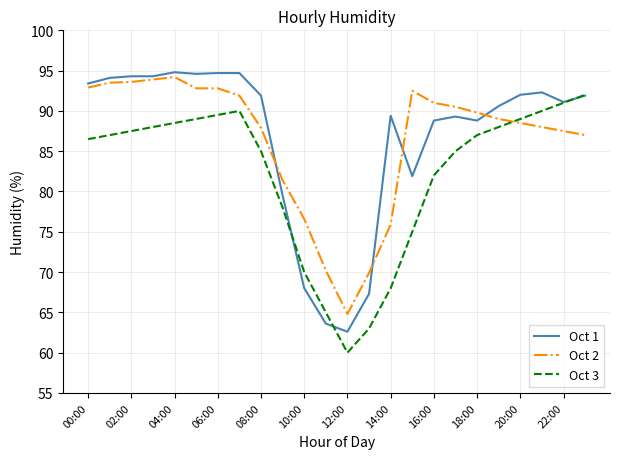

What is the greatest value displayed?

94.8